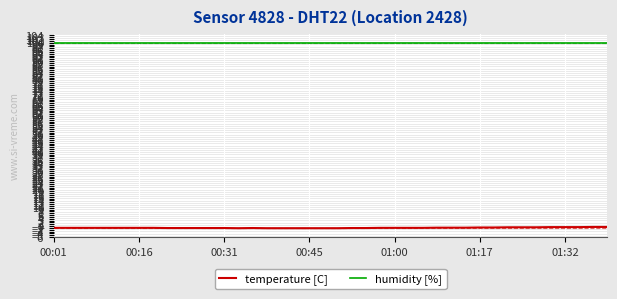

How many lines are shown in the chart?

2